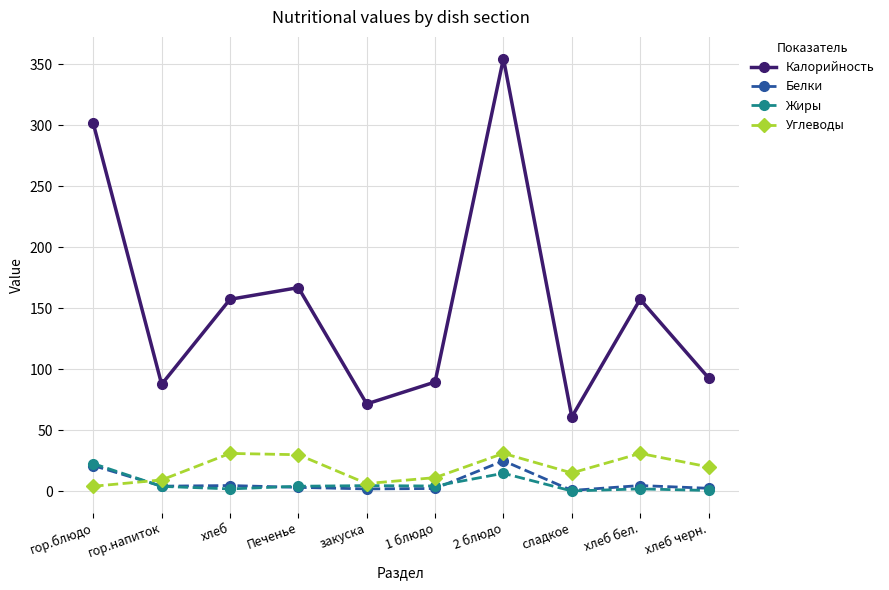

True or false: Белки and Углеводы cross at least once.

True